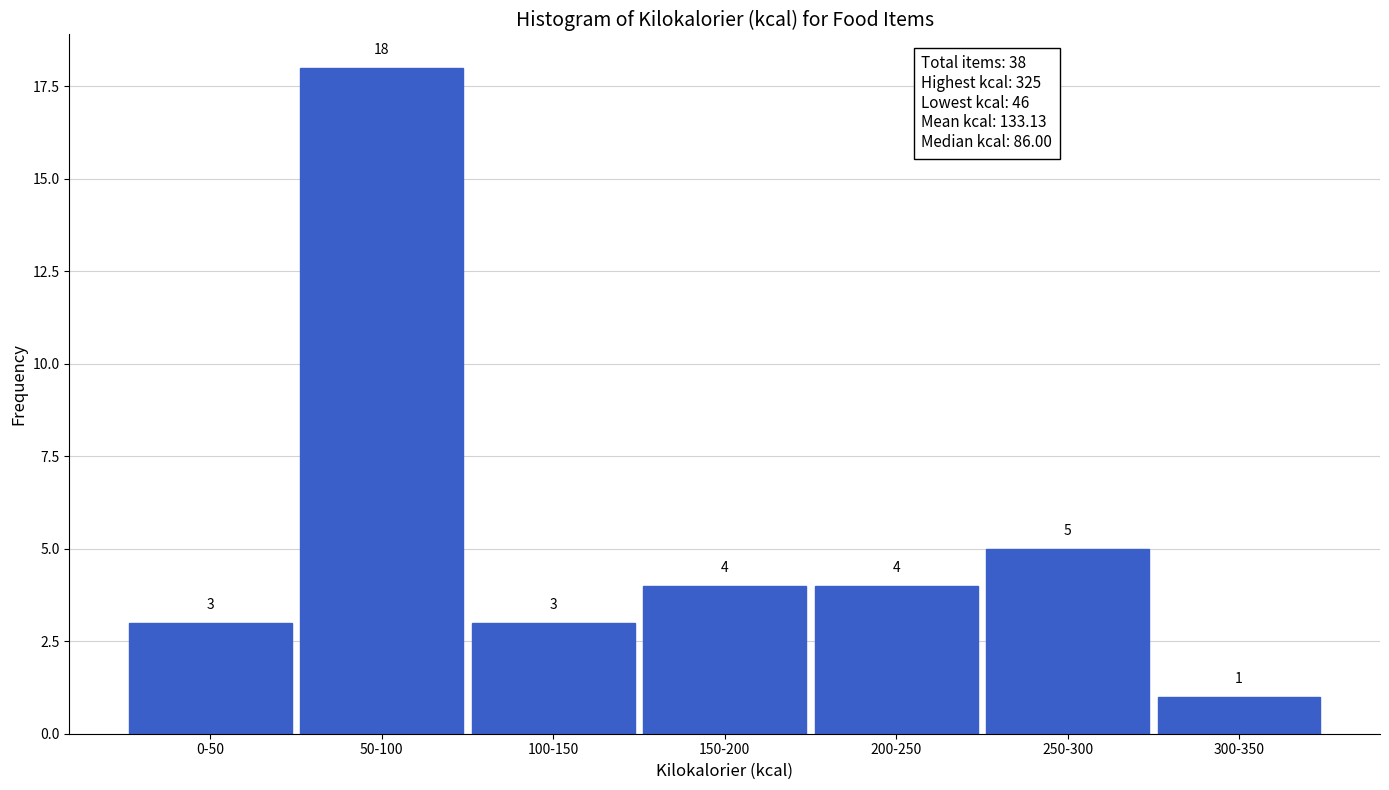

Reading left to right, transcribe all the data shown in this chart.

0-50=3	50-100=18	100-150=3	150-200=4	200-250=4	250-300=5	300-350=1